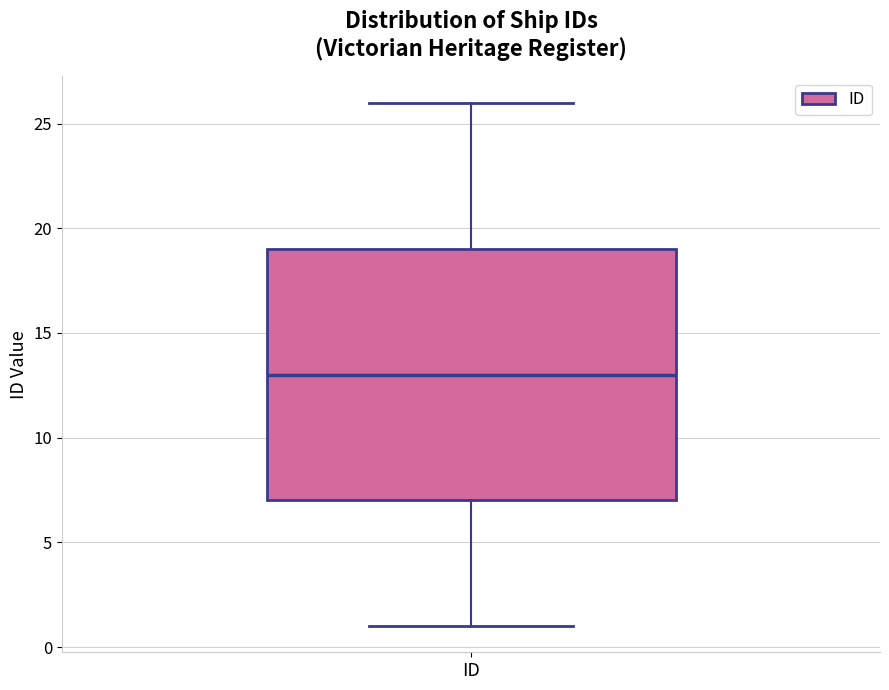

Transcribe this box plot: give where the median line is, the range the box spans, and where the two whiskers end, as read against the y-axis. The values are not printed on the chart, so give them approximately, as read against the axis.

median 13, box 7 to 19, whiskers 1 to 26